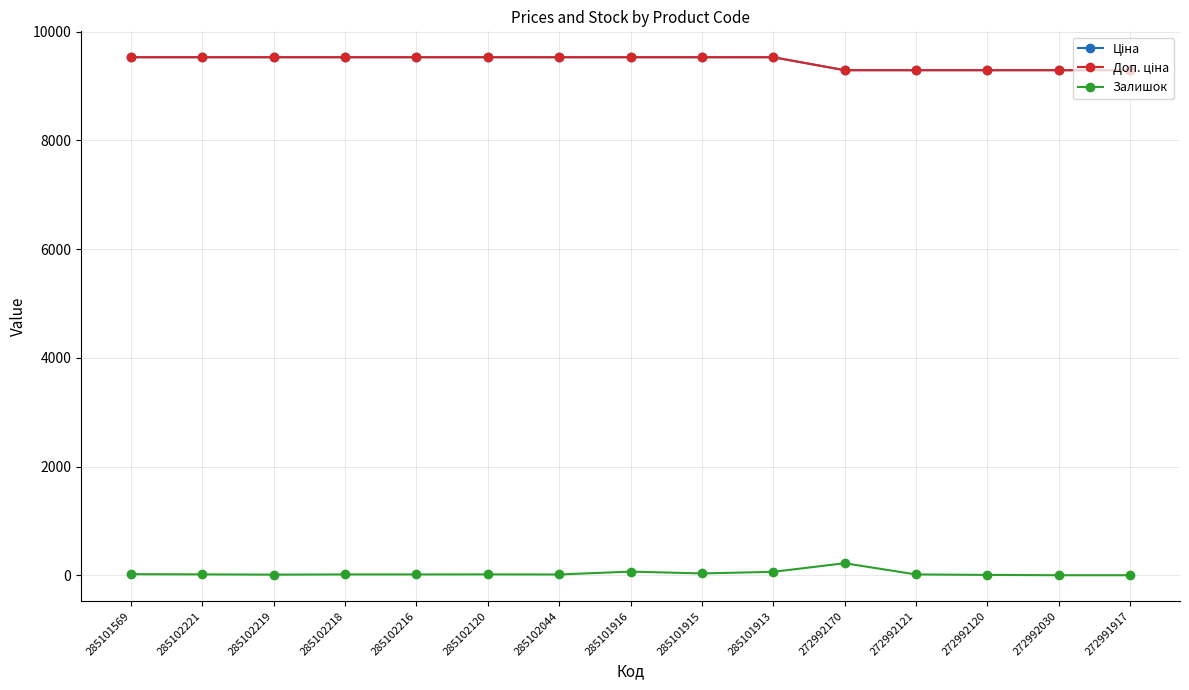

True or false: Доп. ціна and Ціна intersect in this chart.

False